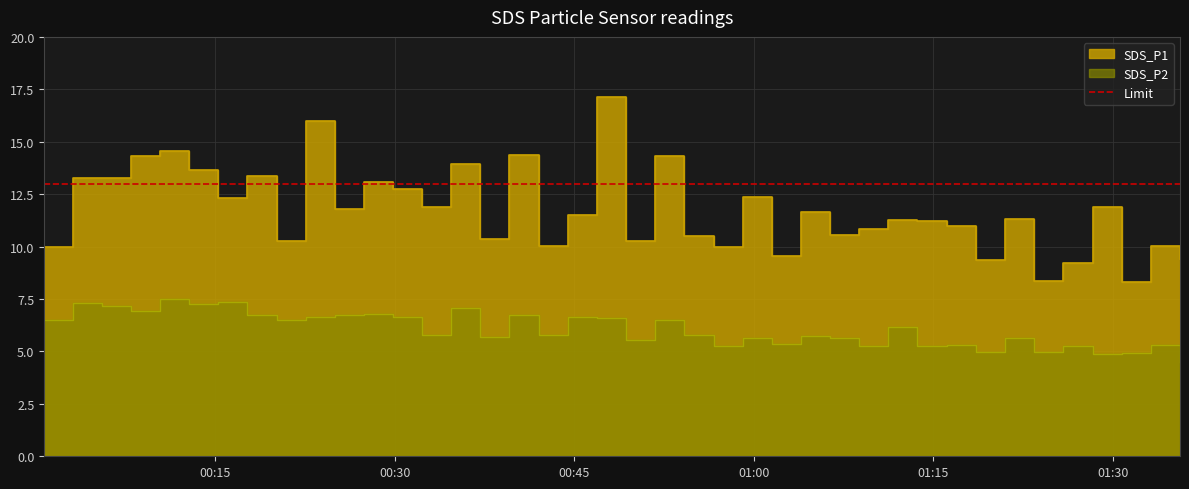

Which series changed the most between 2020/12/27 00:17:43 and 2020/12/27 01:11:13?

SDS_P1